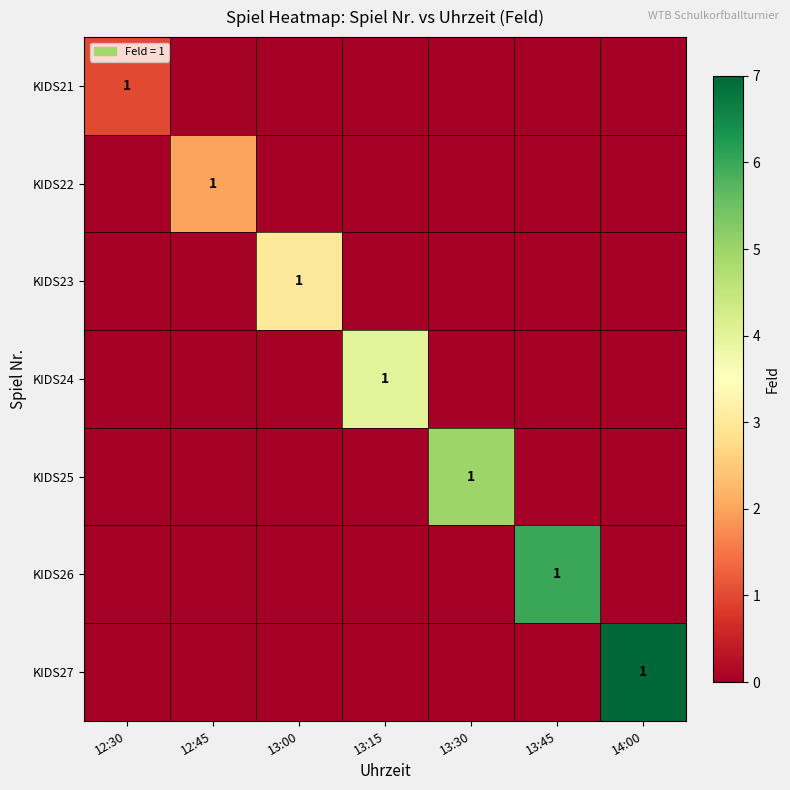

How many data points does each series have?

7